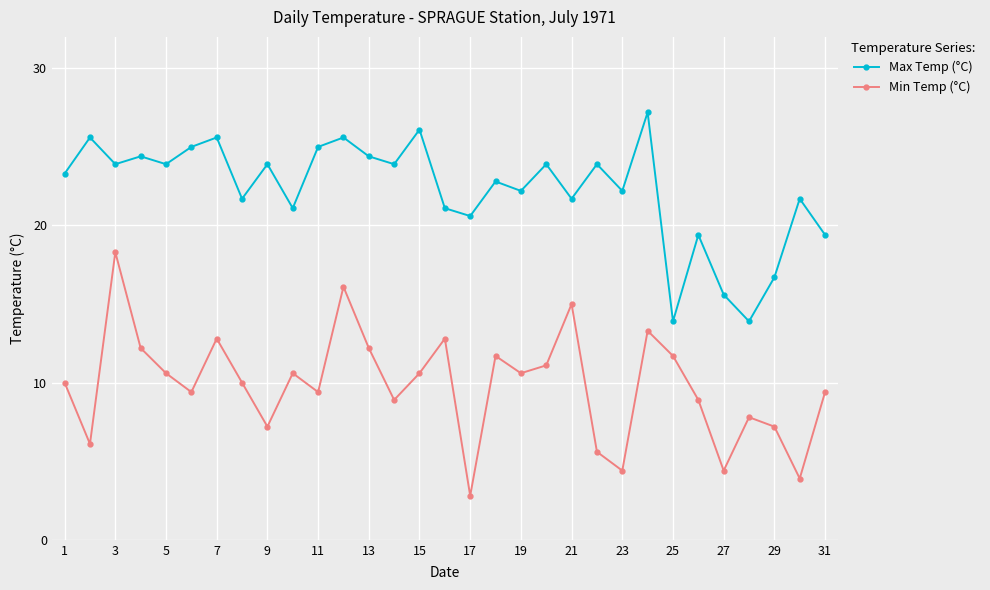

Which series has the largest total across all categories?

Max Temp (°C)